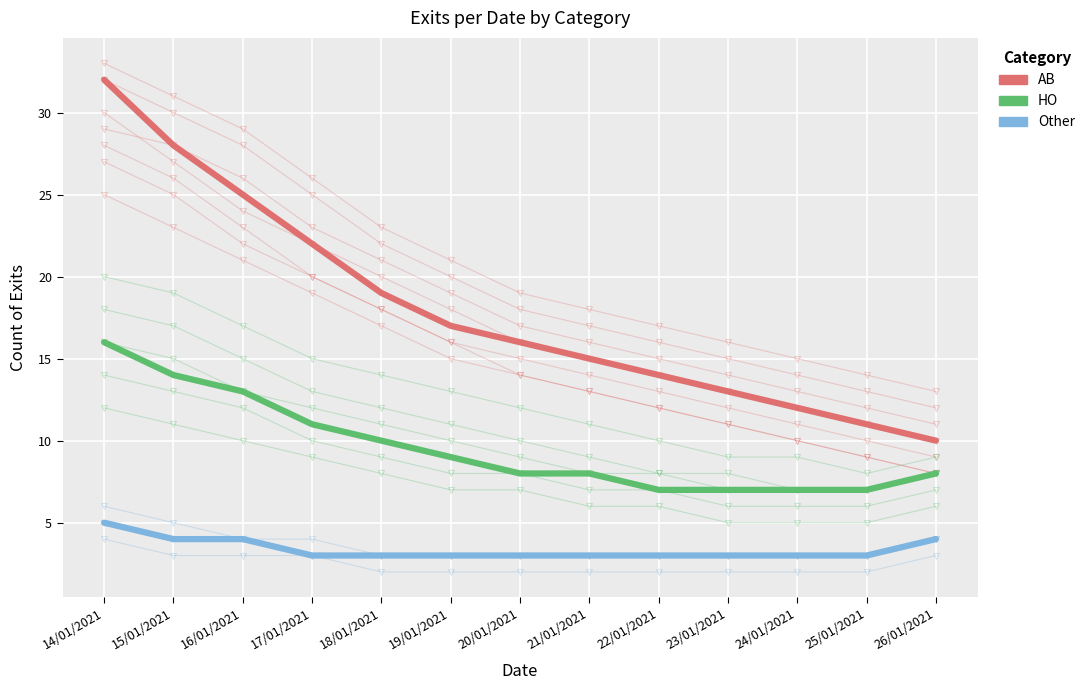

What is the label of the 1st point from the right?

26/01/2021